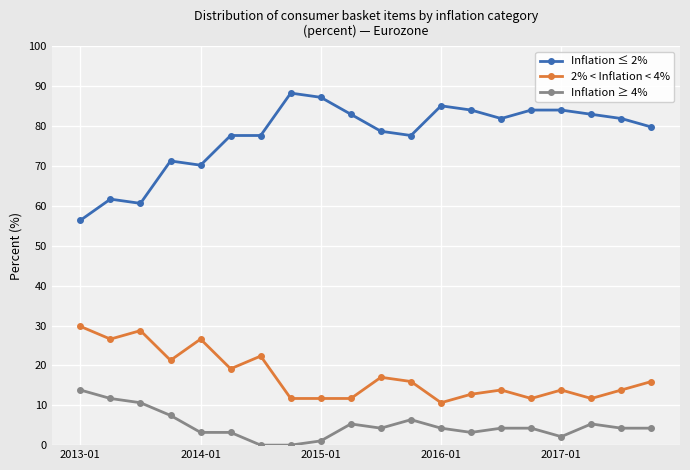

Rank the series by their maximum value, from lowest to highest.

Inflation ≥ 4%, 2% < Inflation < 4%, Inflation ≤ 2%